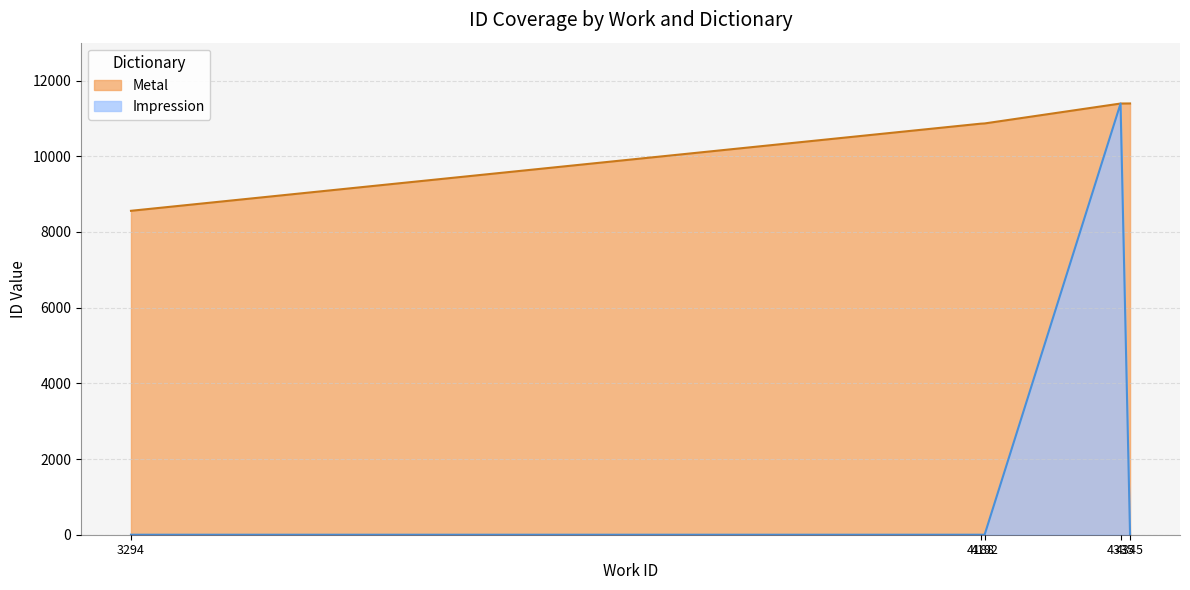

Count the number of values greater than 10866.

2